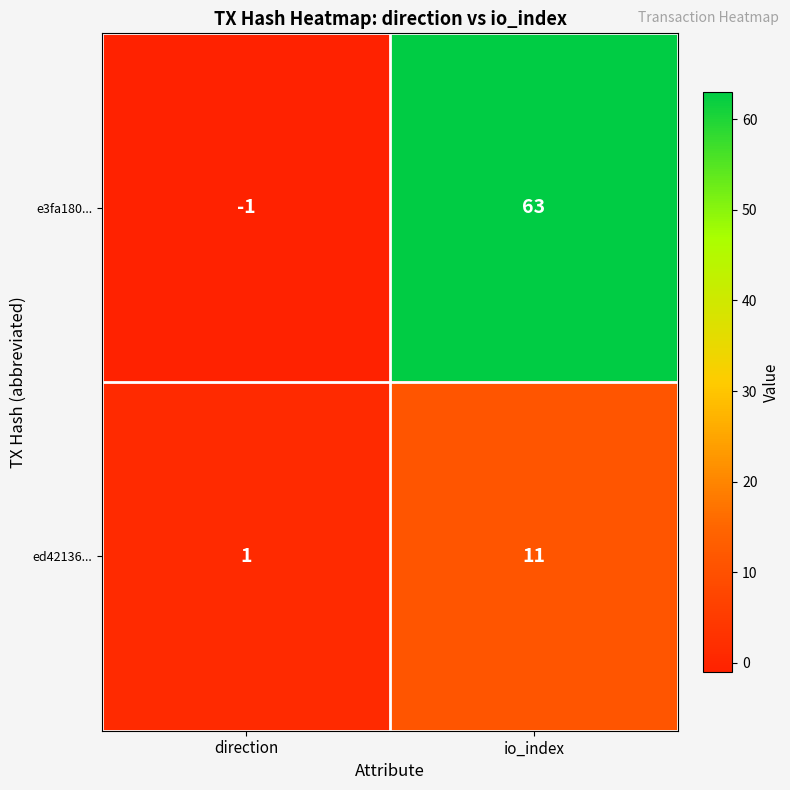

What is the difference between the ed42136... values at io_index and direction?

10